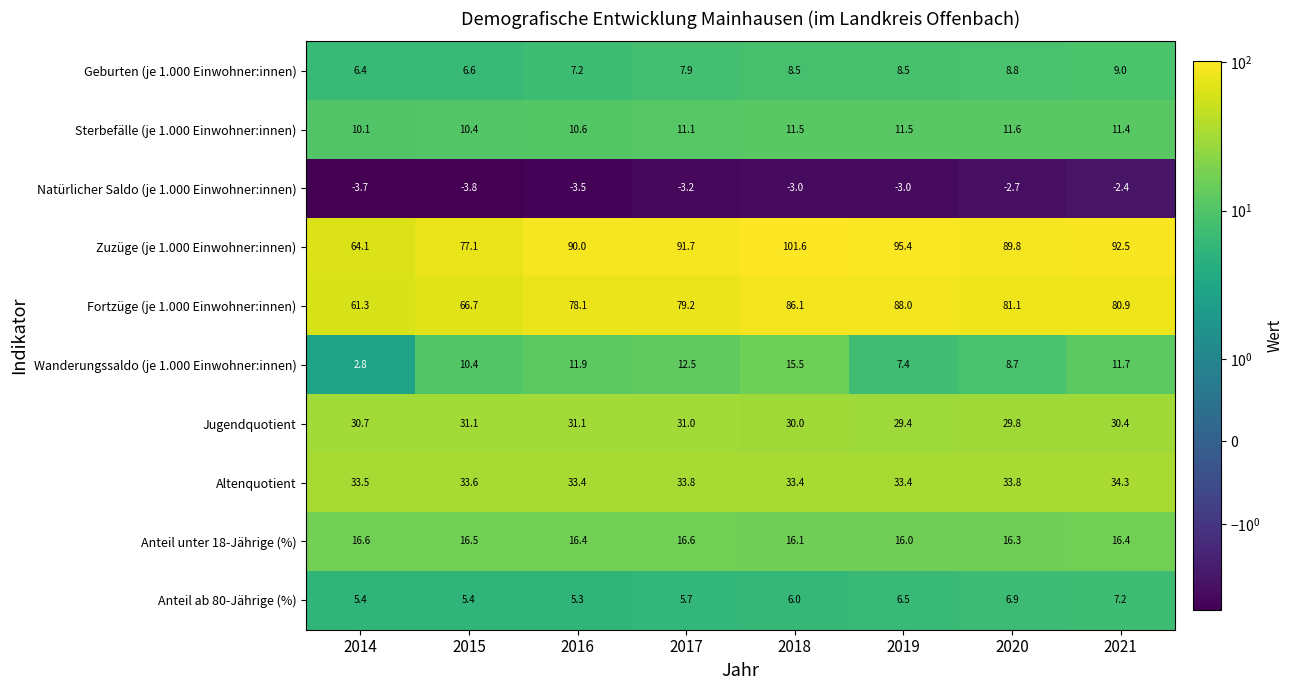

Is it true that Anteil unter 18-Jährige (%) equals 7.1 at 2018?

False